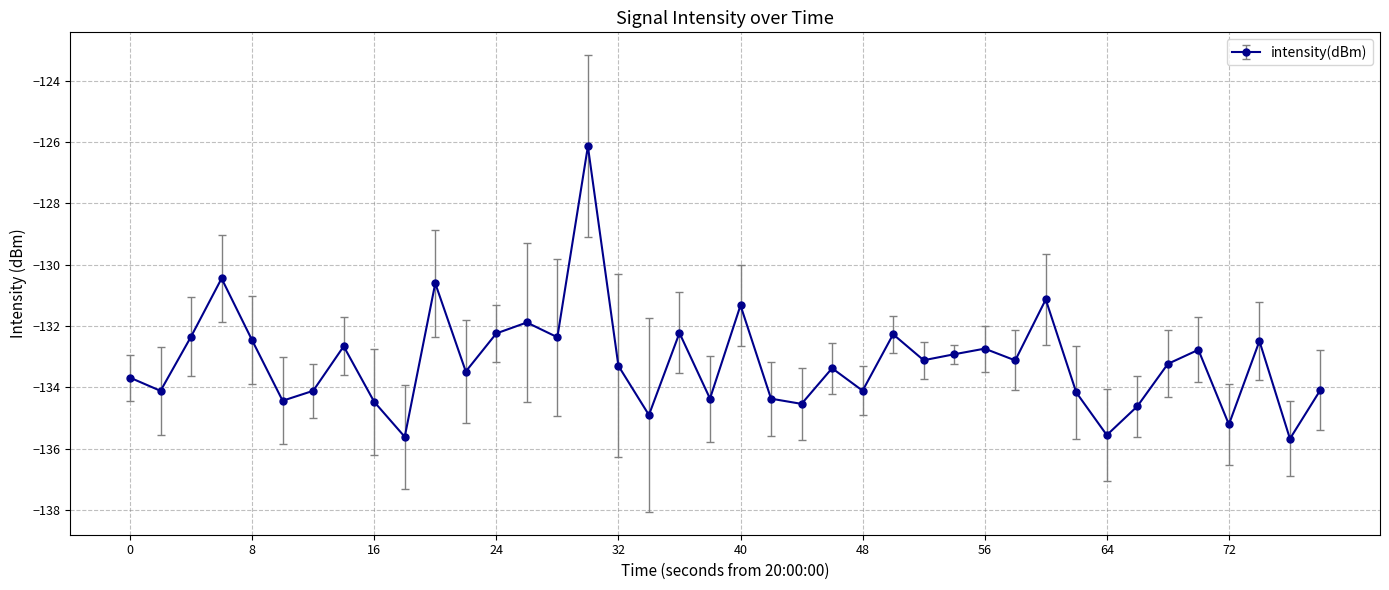

Is this an area chart (filled region under the line)?

No